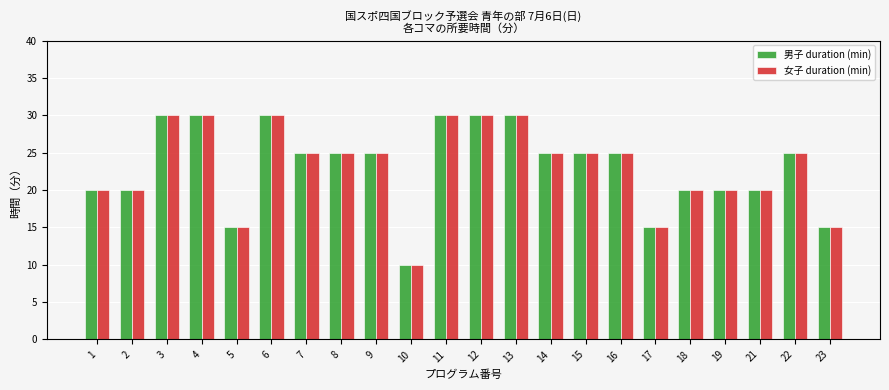

What is the average value of the 男子 duration (min) series?

23